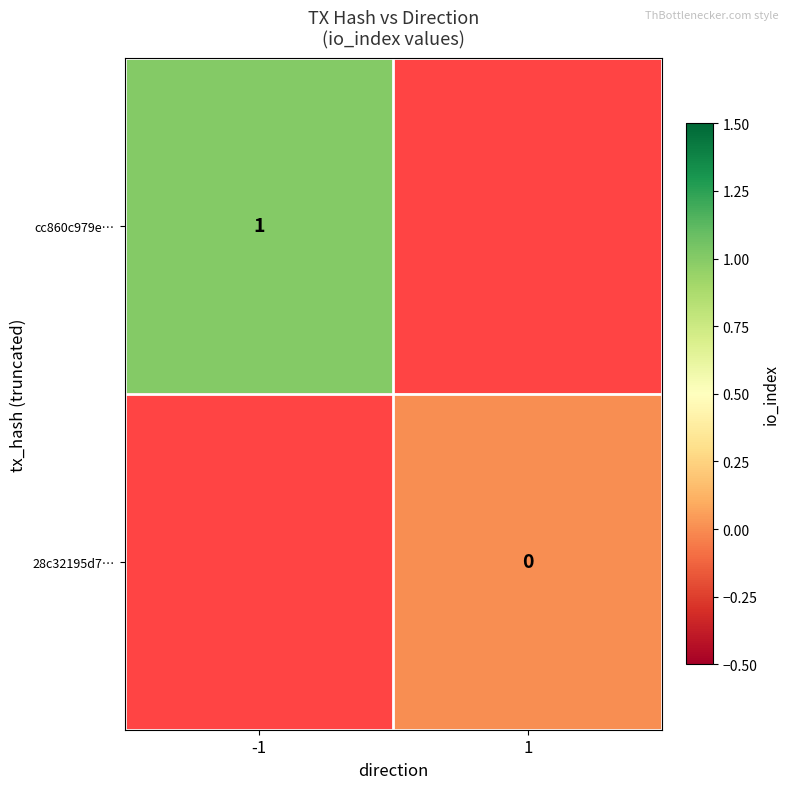

Is the value of 28c32195d7… at 1 greater than the value of cc860c979e… at -1?

No